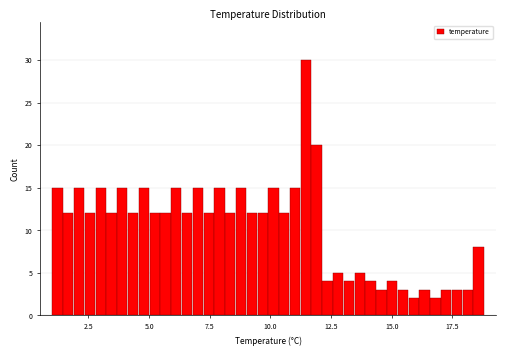

Around what value on the x-axis is the tallest bar? Give the approximate position of its centre, as read against the axis.

11.5